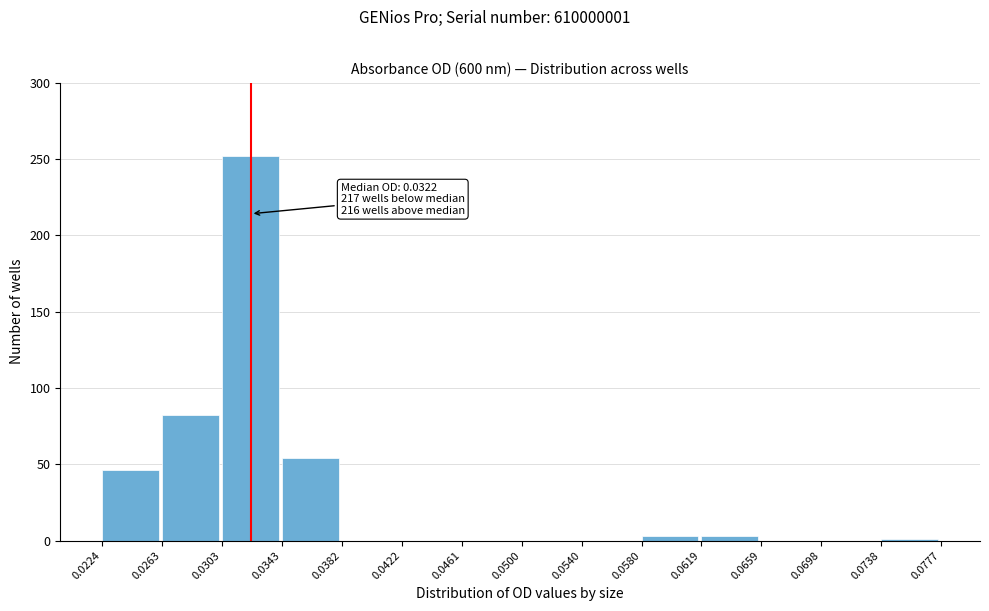

Which range on the x-axis has the tallest bar?

0.0303 to 0.0343